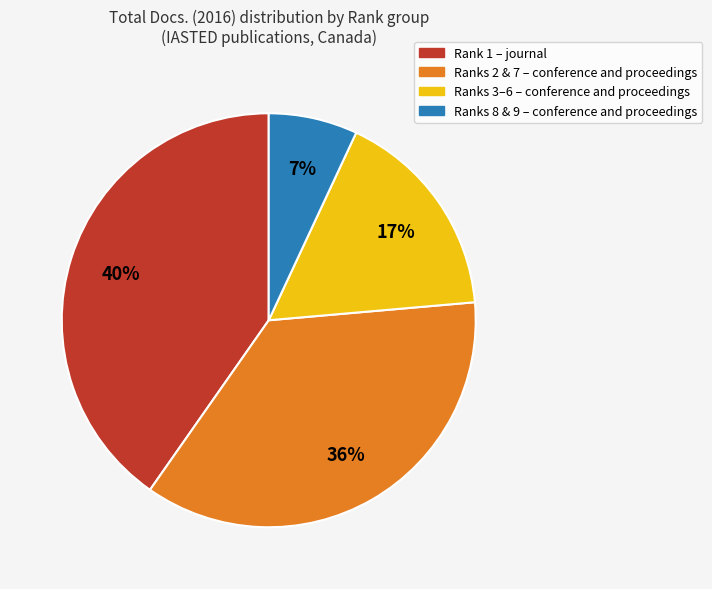

Is there any slice that represents more than half of the pie?

No